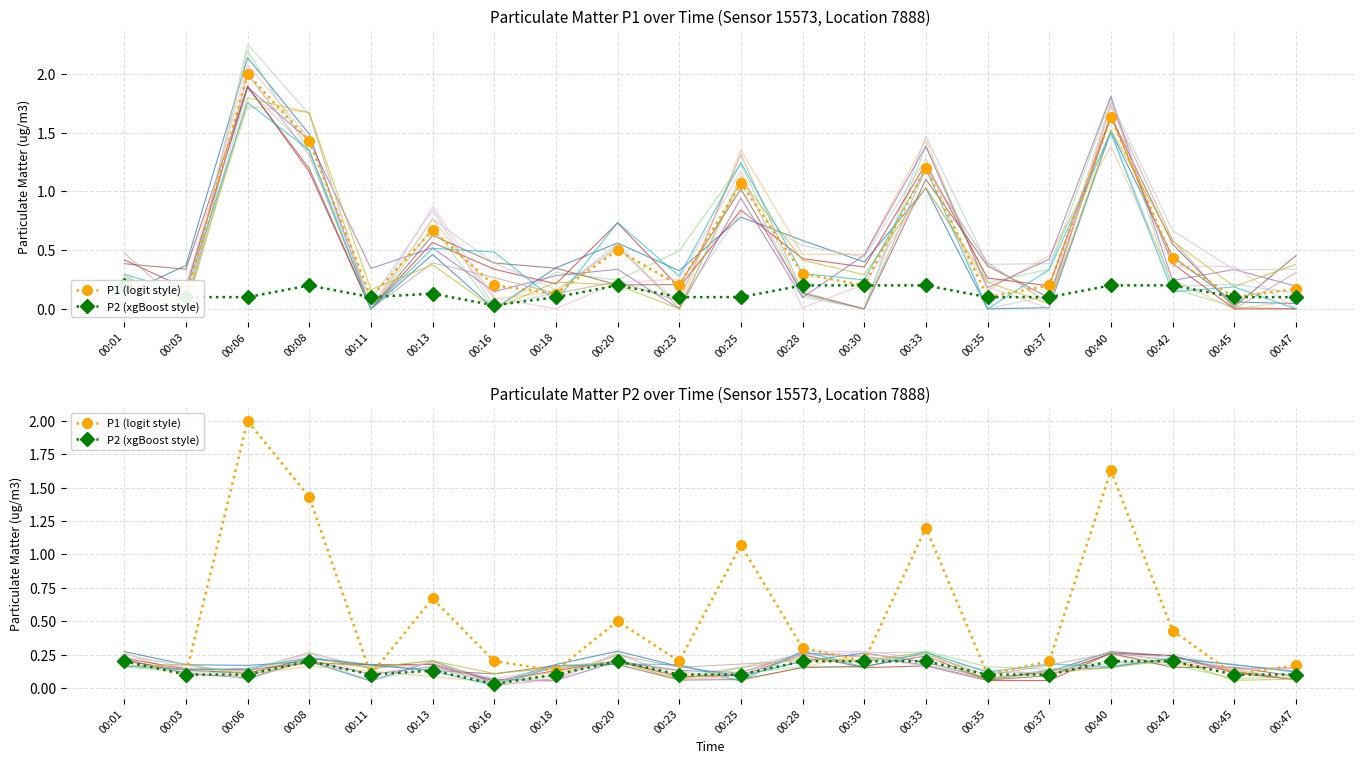

Which series has the largest total across all categories?

P1 (logit style)